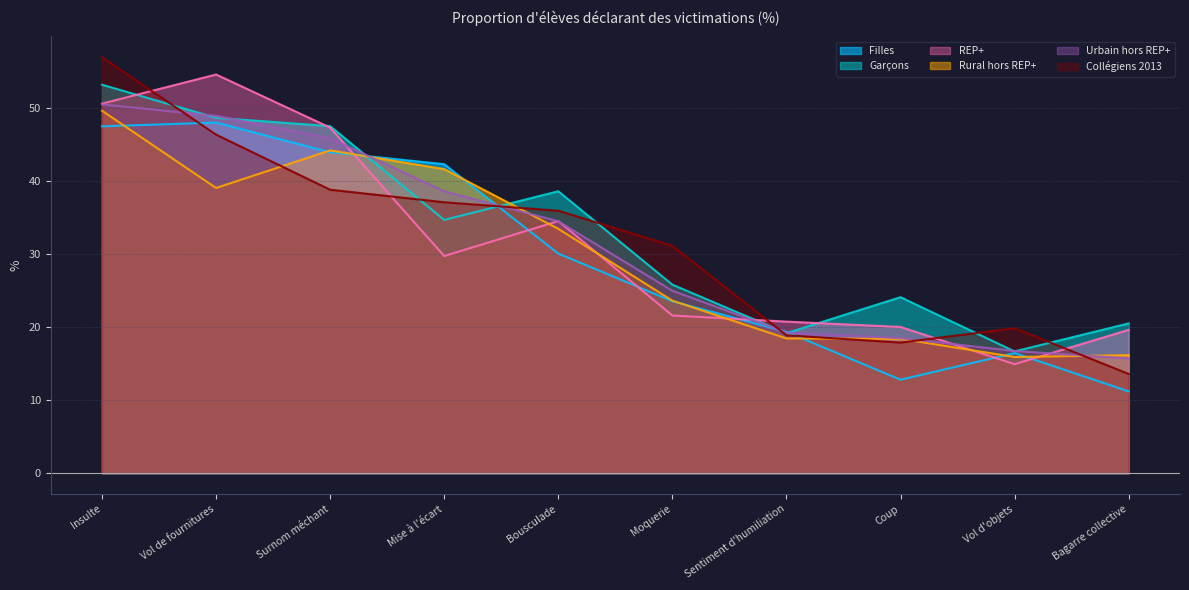

Reading left to right, what are all the values shown in this chart?

Filles: Insulte=47.5	Vol de fournitures=48.0	Surnom méchant=44.0	Mise à l'écart=42.4	Bousculade=30.1	Moquerie=23.6	Sentiment d'humiliation=19.4	Coup=12.8	Vol d'objets=16.5	Bagarre collective=11.2
Garçons: Insulte=53.2	Vol de fournitures=48.7	Surnom méchant=47.6	Mise à l'écart=34.7	Bousculade=38.6	Moquerie=25.8	Sentiment d'humiliation=19.2	Coup=24.1	Vol d'objets=16.7	Bagarre collective=20.5
REP+: Insulte=50.6	Vol de fournitures=54.6	Surnom méchant=47.4	Mise à l'écart=29.8	Bousculade=34.5	Moquerie=21.6	Sentiment d'humiliation=20.8	Coup=20.0	Vol d'objets=14.9	Bagarre collective=19.6
Rural hors REP+: Insulte=49.7	Vol de fournitures=39.1	Surnom méchant=44.2	Mise à l'écart=41.7	Bousculade=33.5	Moquerie=23.6	Sentiment d'humiliation=18.5	Coup=18.4	Vol d'objets=15.9	Bagarre collective=16.2
Urbain hors REP+: Insulte=50.5	Vol de fournitures=49.0	Surnom méchant=45.9	Mise à l'écart=38.6	Bousculade=34.5	Moquerie=25.0	Sentiment d'humiliation=19.3	Coup=18.5	Vol d'objets=16.7	Bagarre collective=15.7
Collégiens 2013: Insulte=57.0	Vol de fournitures=46.4	Surnom méchant=38.9	Mise à l'écart=37.1	Bousculade=36.0	Moquerie=31.2	Sentiment d'humiliation=18.9	Coup=17.9	Vol d'objets=19.9	Bagarre collective=13.6